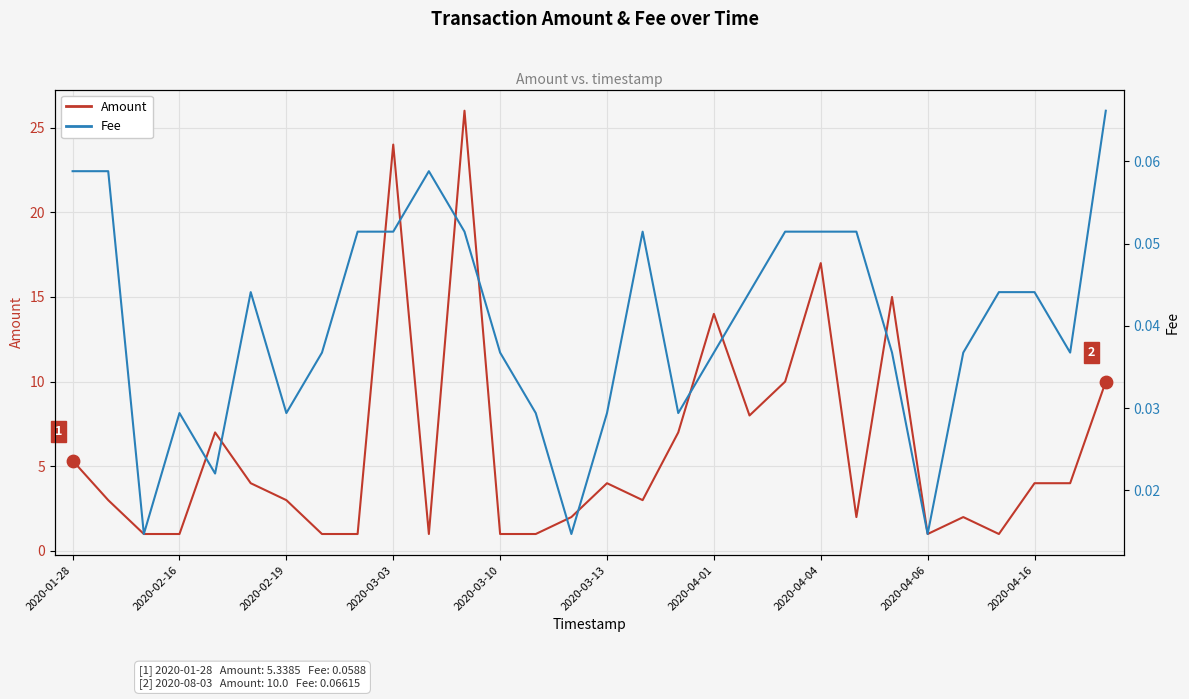

Which series has the largest Y range (max minus min)?

Amount